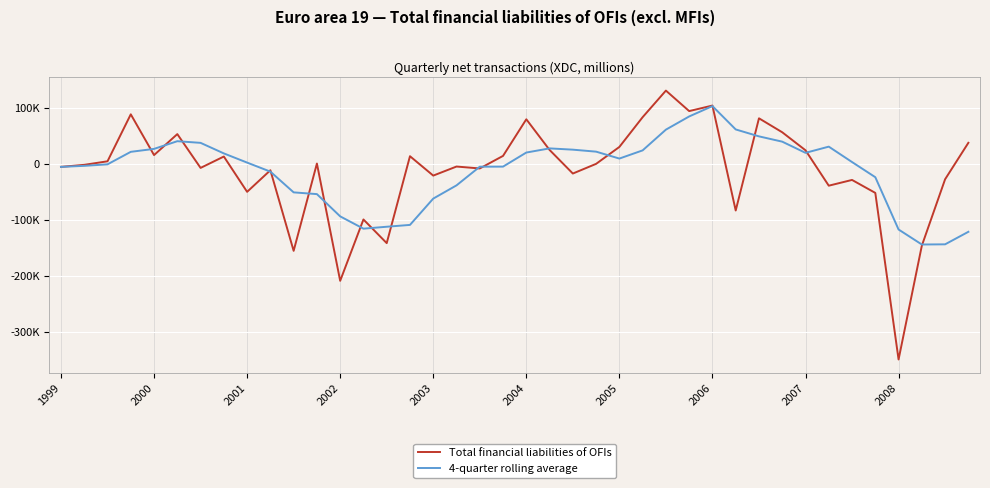

Is this an area chart (filled region under the line)?

No